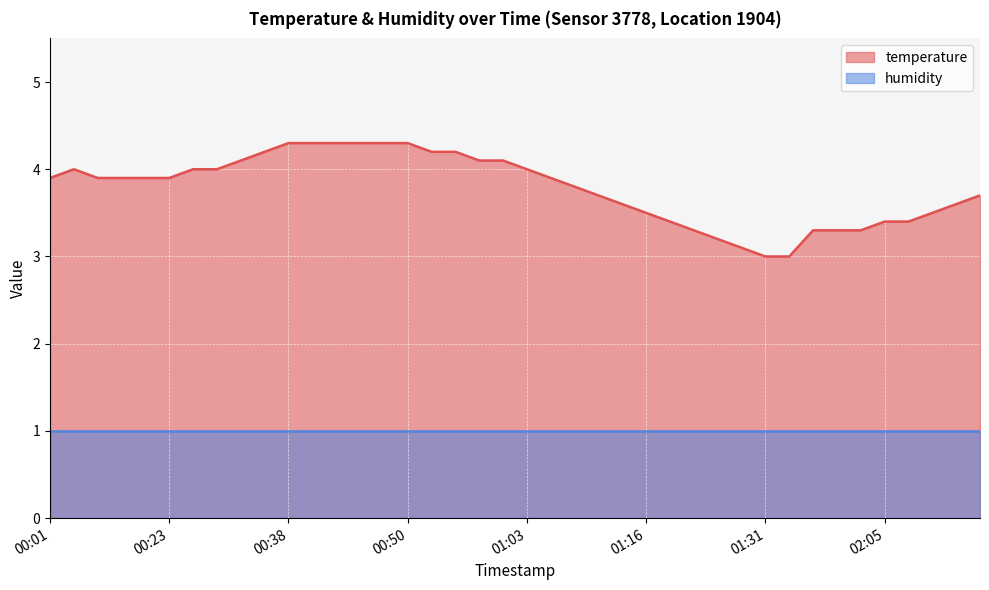

What is the change in value from 00:28 to 01:13?

-0.4